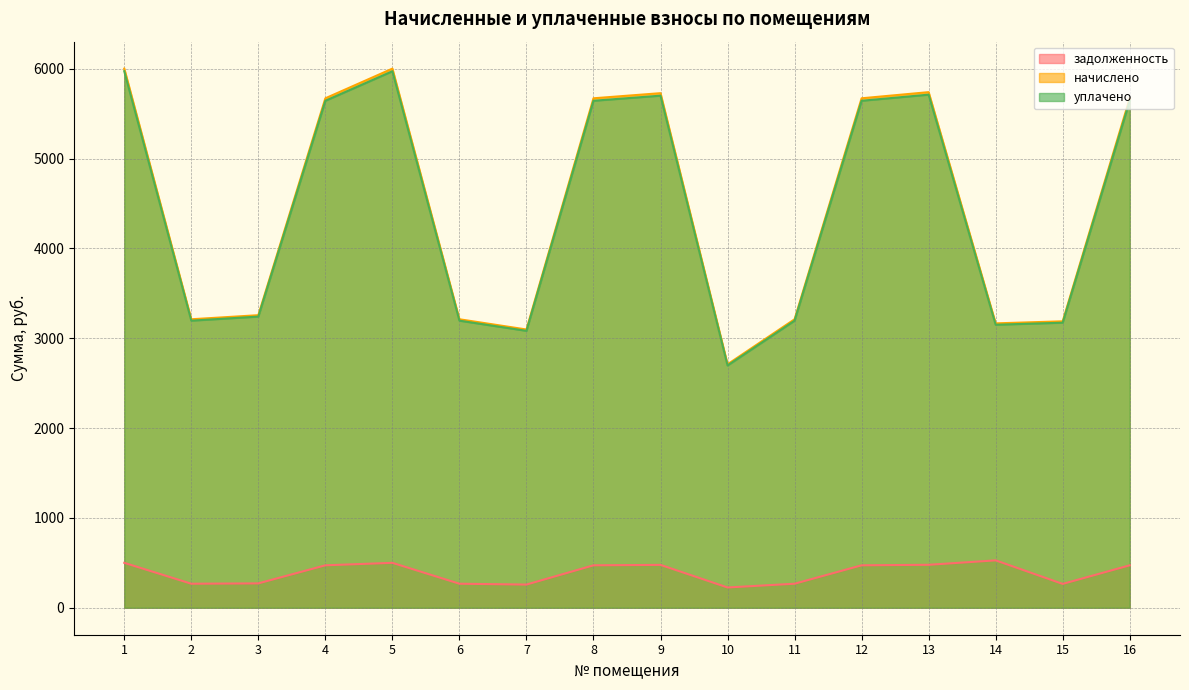

What is the sum of the уплачено values at 8 and 9?

11344.3